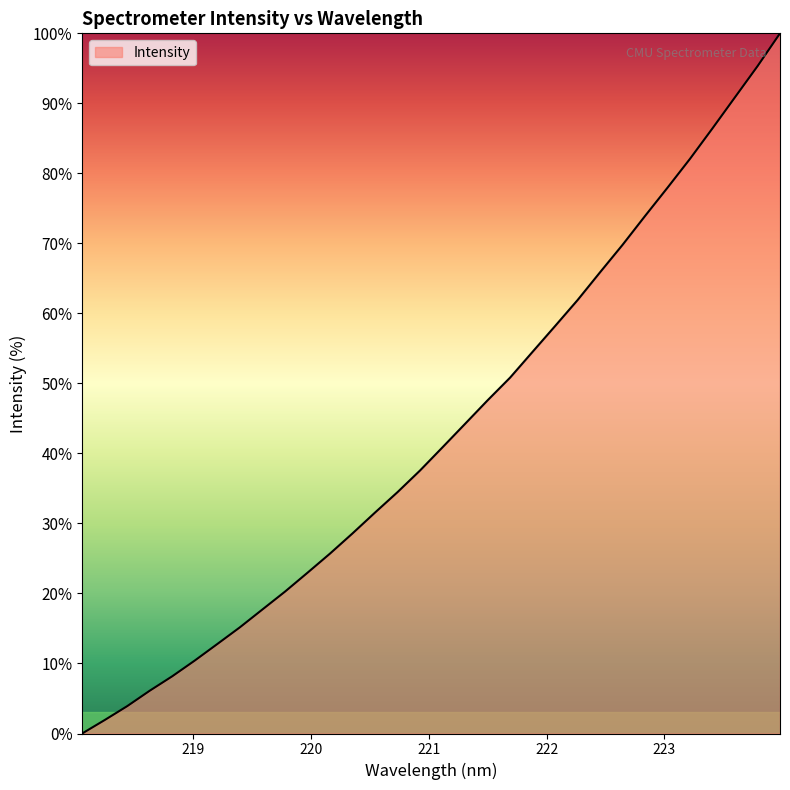

How many values are below 40?

16